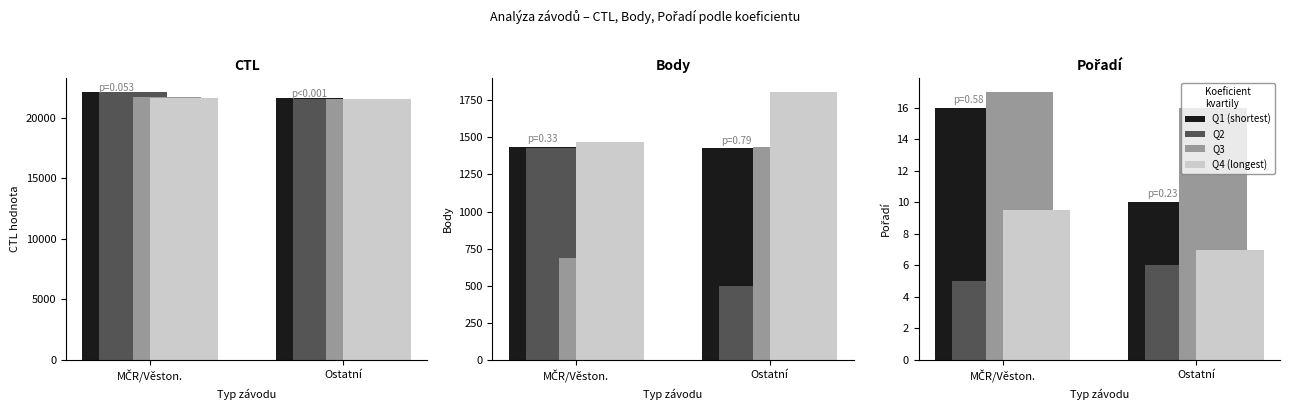

At which label does Q4 (longest) reach its peak?

MČR/Věston.